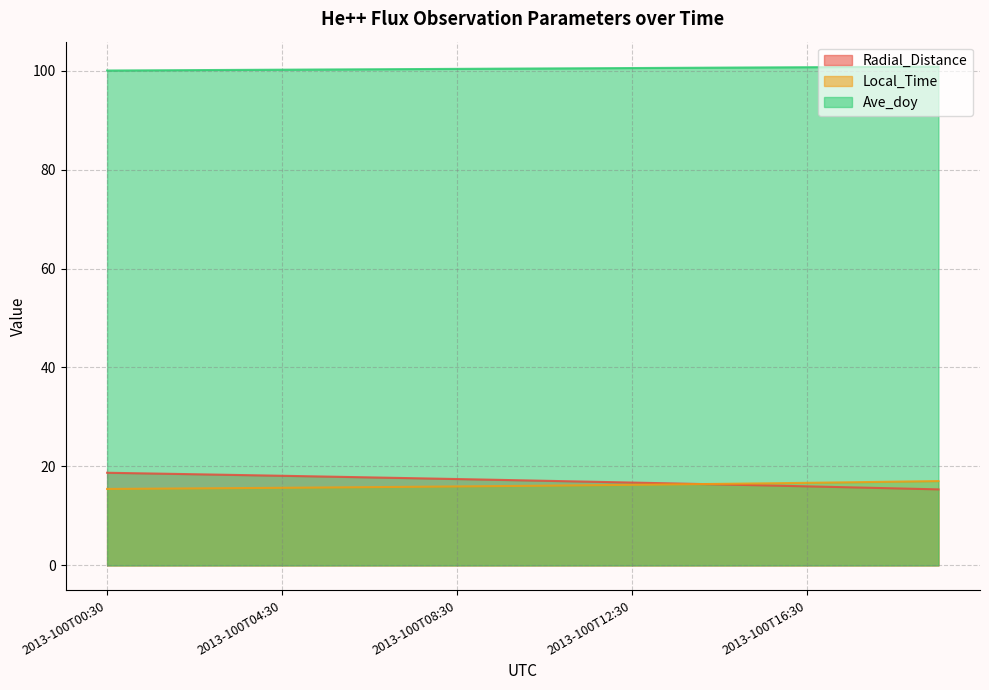

Reading right to left, transcribe all the data shown in this chart.

Radial_Distance: 15.4	15.6	15.8	16.0	16.2	16.4	16.6	16.7	16.9	17.1	17.3	17.5	17.6	17.8	18.0	18.1	18.3	18.4	18.6	18.7
Local_Time: 17.0	16.9	16.8	16.7	16.6	16.5	16.4	16.3	16.2	16.1	16.0	16.0	15.9	15.8	15.7	15.7	15.6	15.6	15.5	15.5
Ave_doy: 100.8	100.8	100.7	100.7	100.6	100.6	100.6	100.5	100.5	100.4	100.4	100.4	100.3	100.3	100.2	100.2	100.1	100.1	100.1	100.0